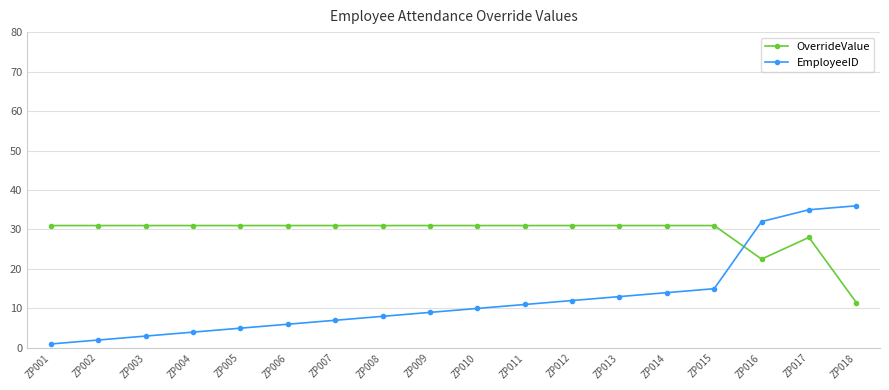

Which series has the largest range (max minus min)?

EmployeeID